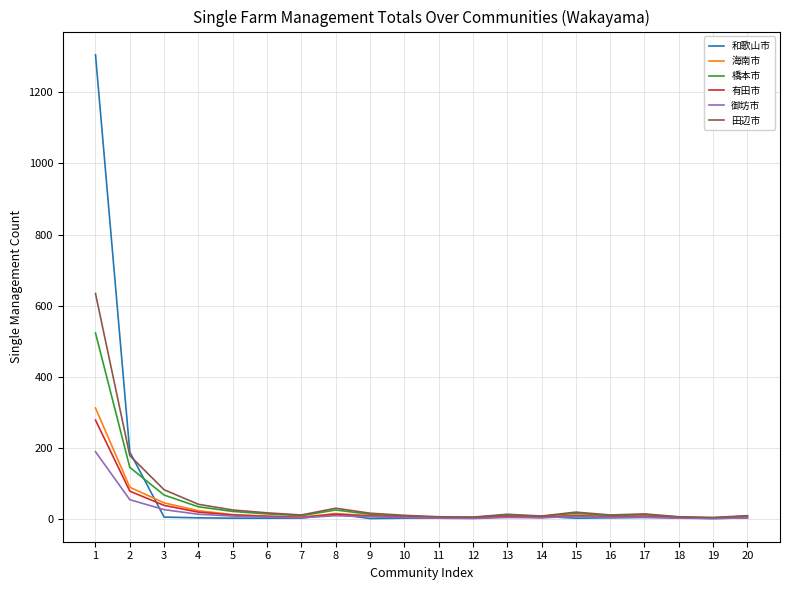

What is the average value of the 田辺市 series?

57